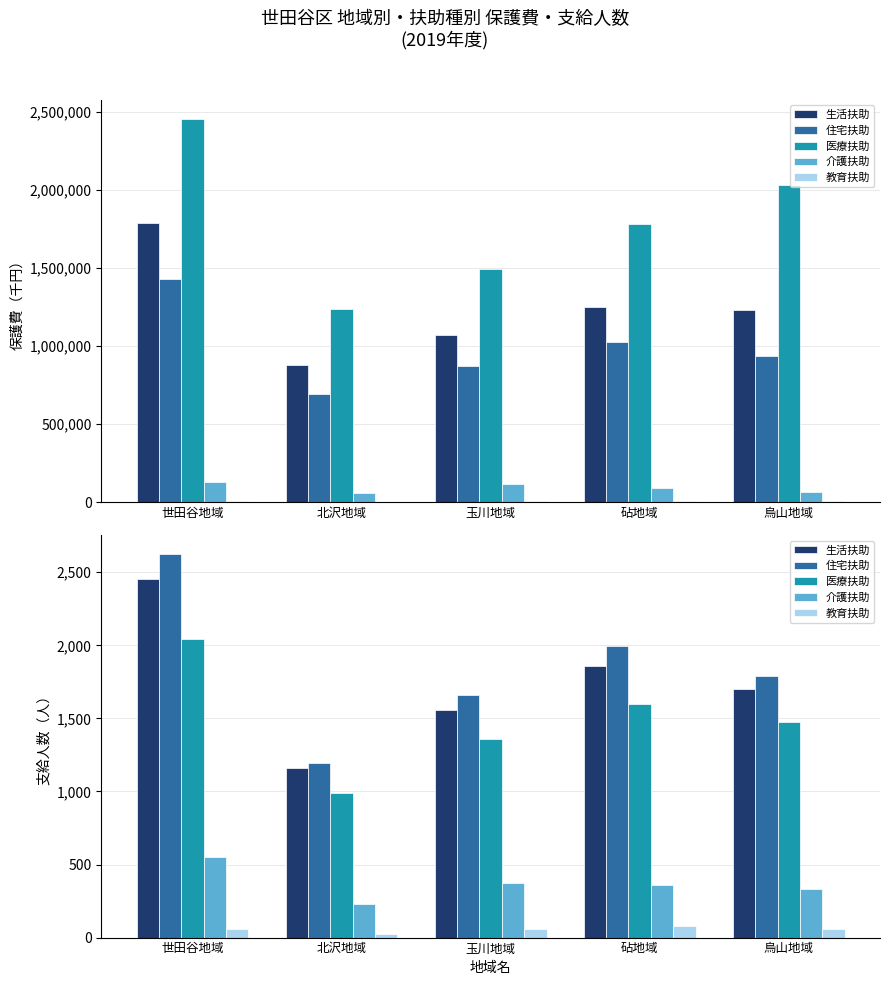

Is the value of 医療扶助 at 砧地域 greater than the value of 住宅扶助 at 世田谷地域?

No